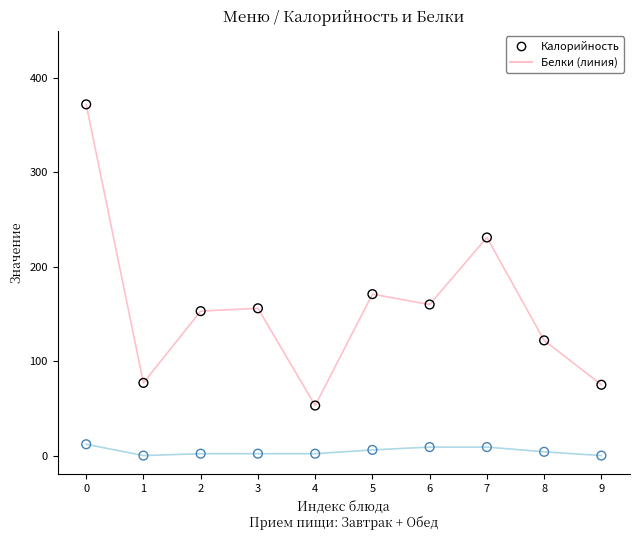

Across all data points, what is the range of Y values (max minus min)?

372